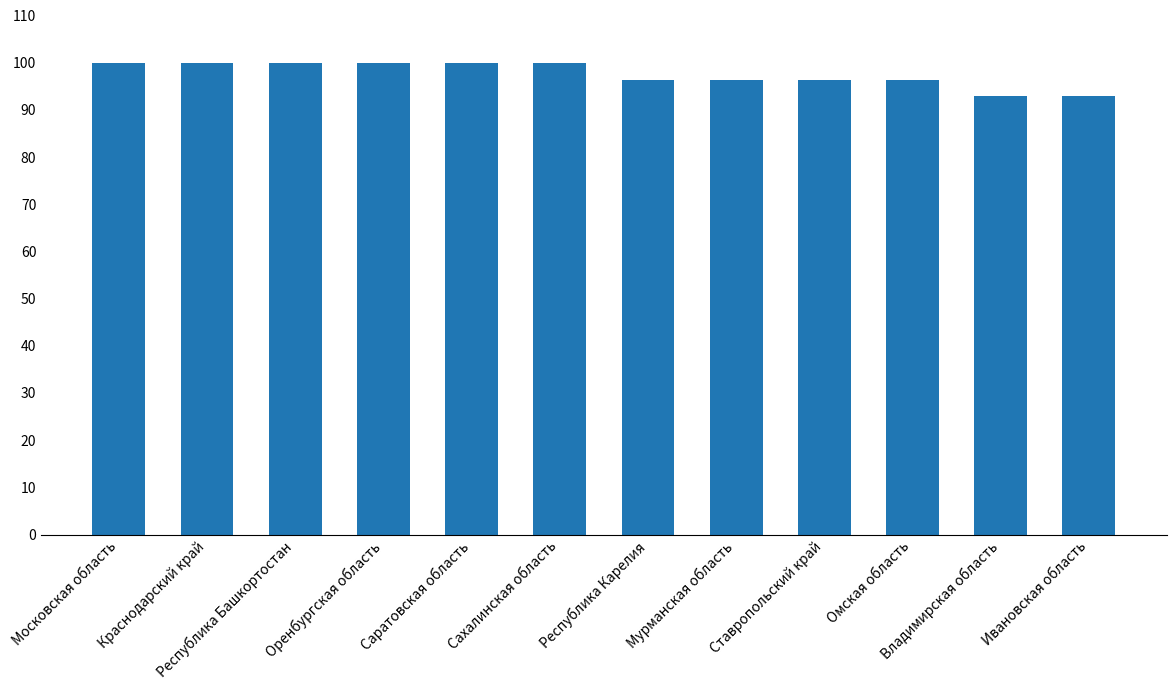

How many series are shown in this chart?

1